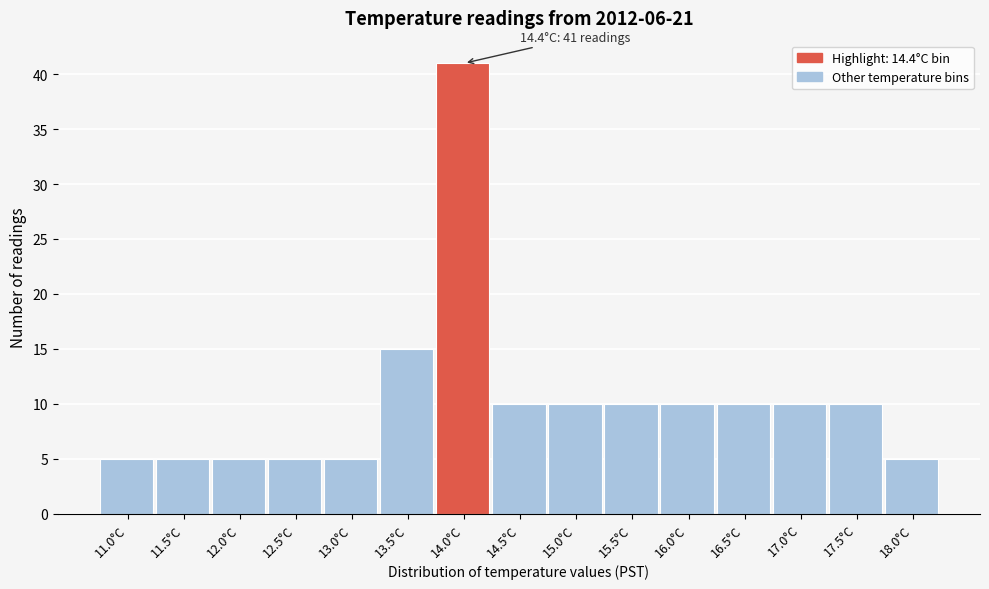

Reading left to right, list all the values displayed in this chart.

11.0°C=5	11.5°C=5	12.0°C=5	12.5°C=5	13.0°C=5	13.5°C=15	14.0°C=41	14.5°C=10	15.0°C=10	15.5°C=10	16.0°C=10	16.5°C=10	17.0°C=10	17.5°C=10	18.0°C=5